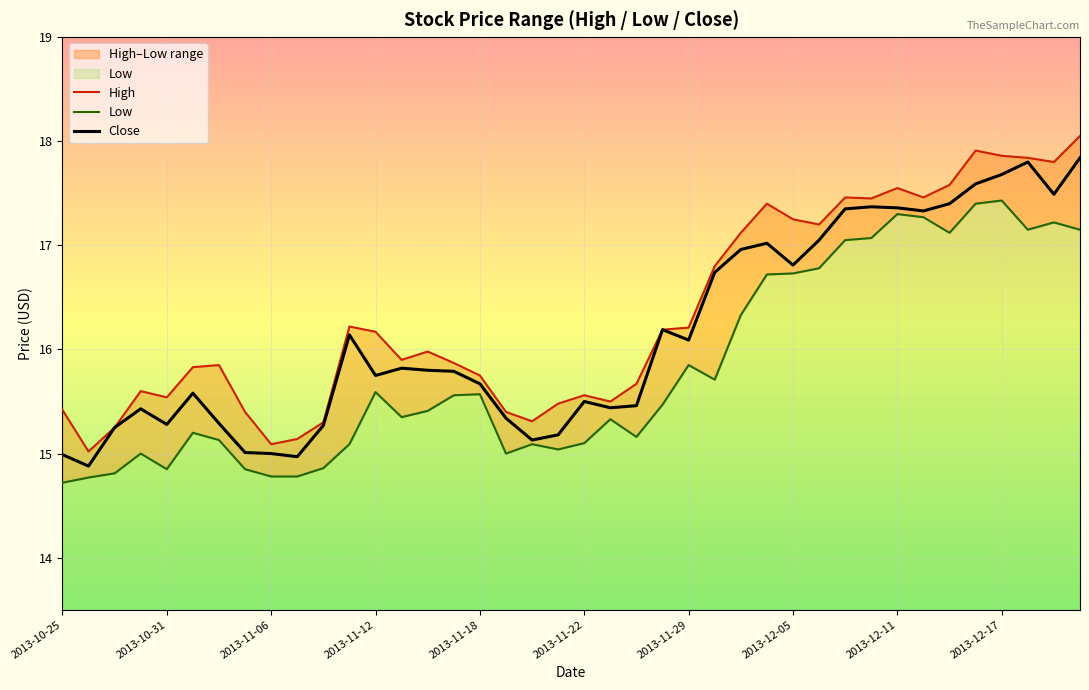

What is the lowest value of the Close series?

14.9